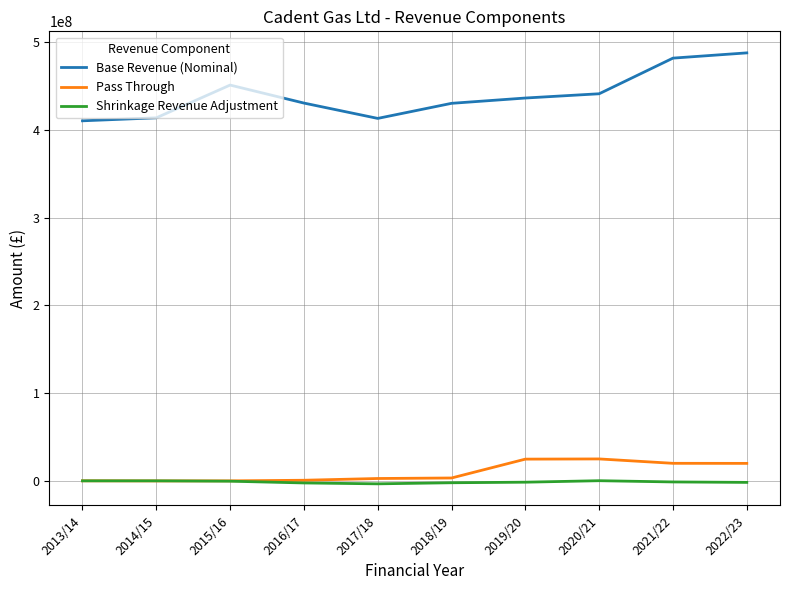

Which series has the largest range (max minus min)?

Base Revenue (Nominal)